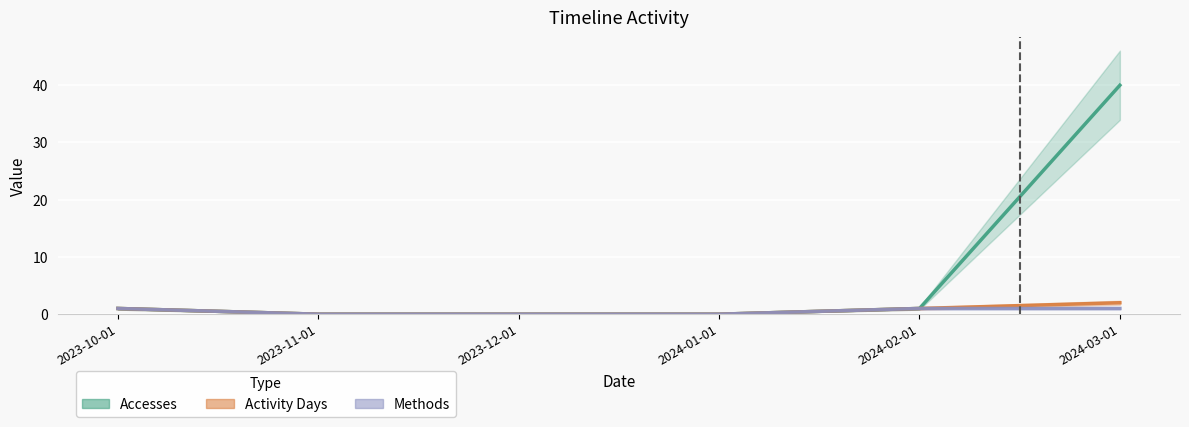

What is the label of the 1st point from the left?

2023-10-01